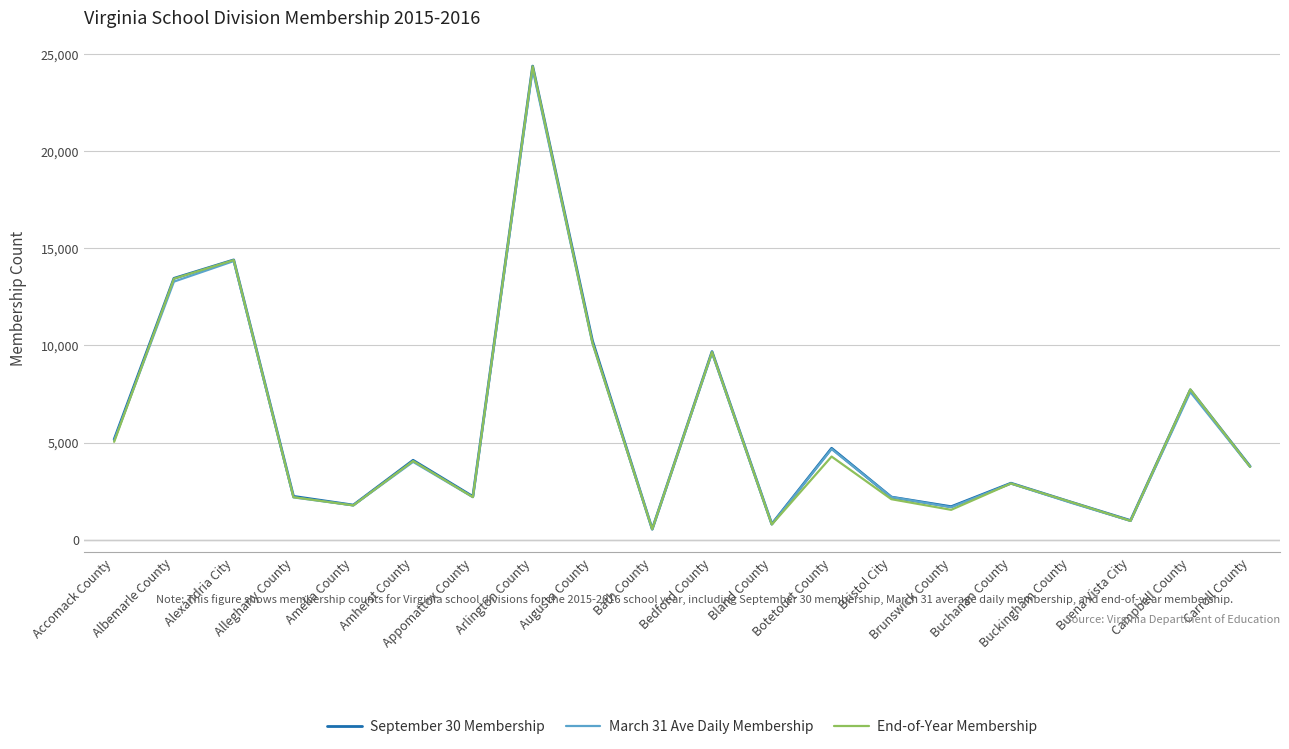

What is the difference between the maximum and minimum values in the End-of-Year Membership series?

23829.0